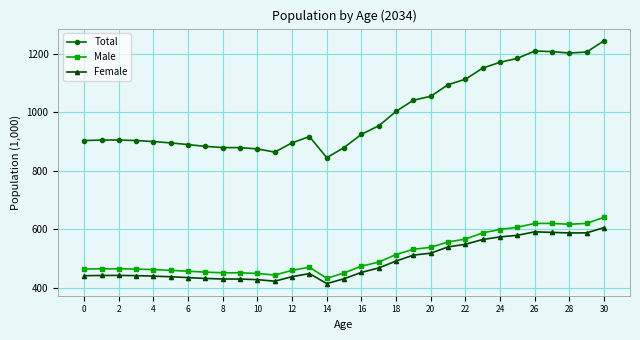

What is the sum of all Total values?

30997.8